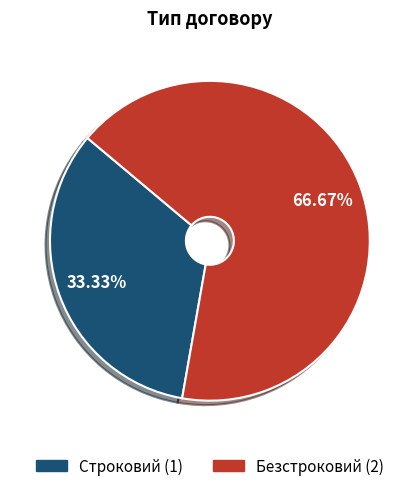

Count the number of slices in the pie.

2